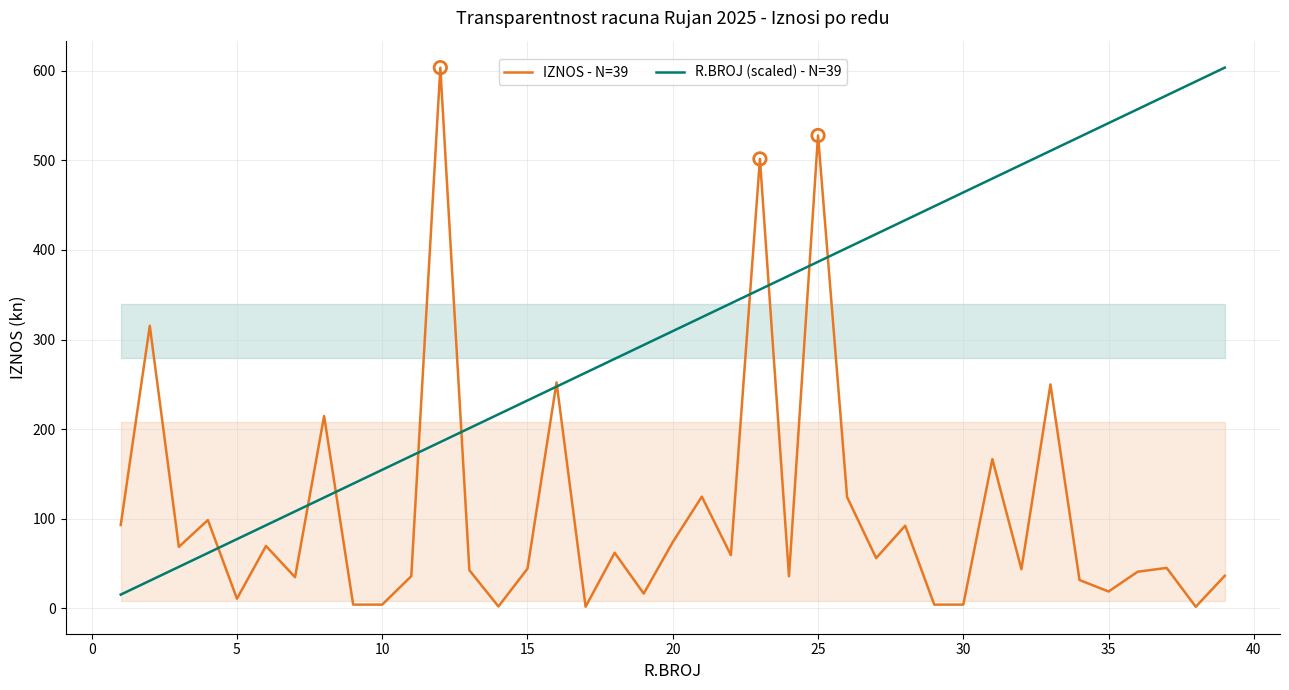

Is it true that IZNOS - N=39 equals 74.0 at 20?

True